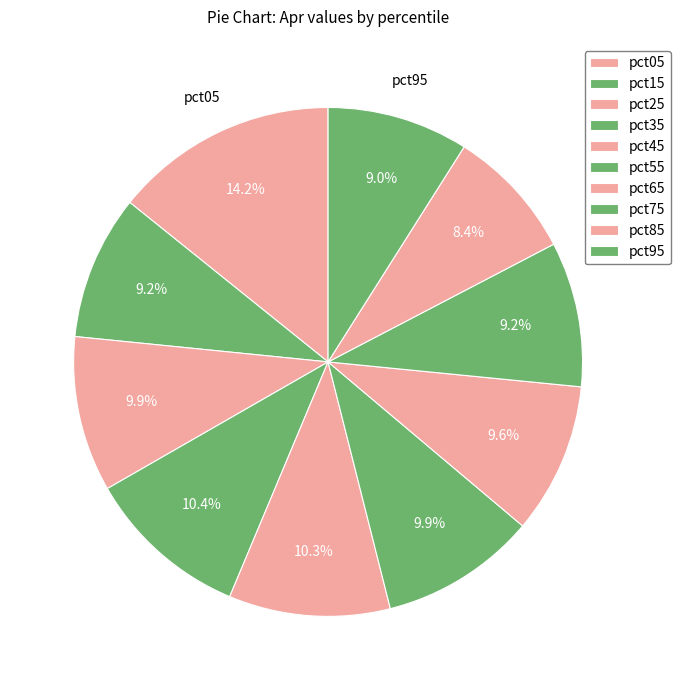

Between pct75 and pct15, which is larger?

pct75